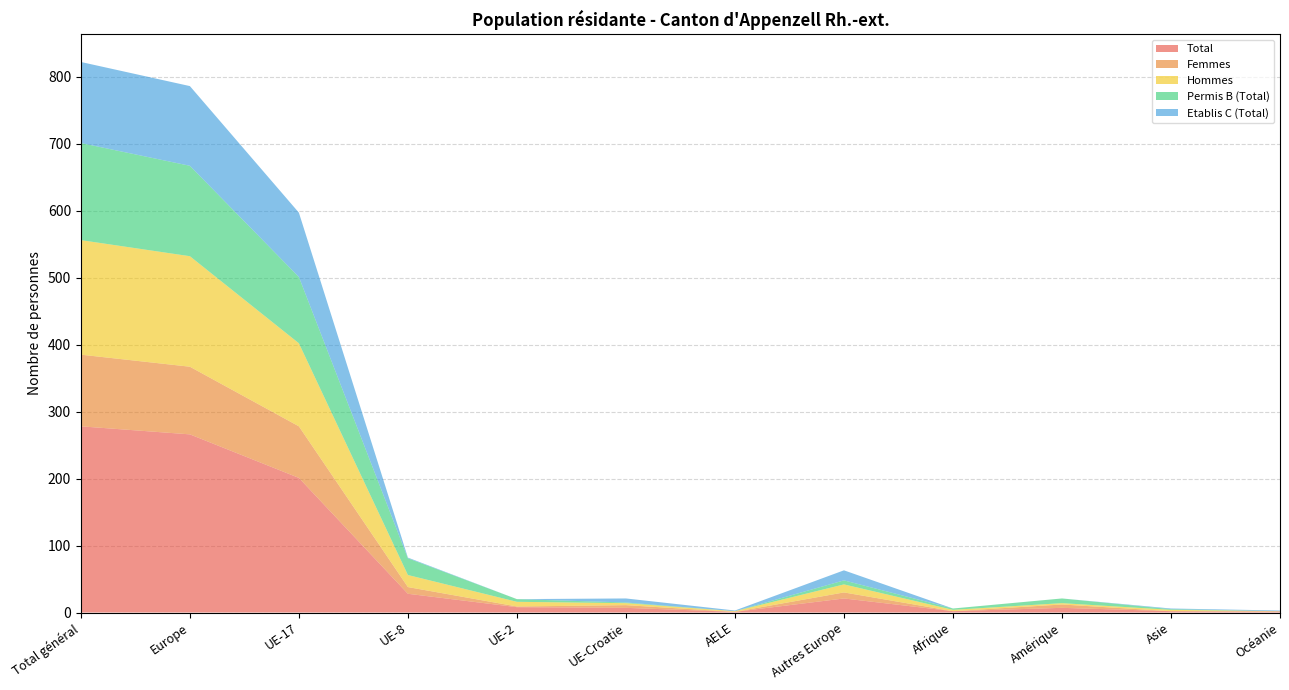

Reading left to right, extract all data points from this chart.

Total: Total général=278	Europe=266	UE-17=201	UE-8=28	UE-2=8	UE-Croatie=7	AELE=1	Autres Europe=21	Afrique=2	Amérique=7	Asie=2	Océanie=1
Femmes: Total général=107	Europe=101	UE-17=77	UE-8=10	UE-2=1	UE-Croatie=4	AELE=0	Autres Europe=9	Afrique=0	Amérique=5	Asie=0	Océanie=1
Hommes: Total général=171	Europe=165	UE-17=124	UE-8=18	UE-2=7	UE-Croatie=3	AELE=1	Autres Europe=12	Afrique=2	Amérique=2	Asie=2	Océanie=0
Permis B (Total): Total général=145	Europe=135	UE-17=99	UE-8=25	UE-2=4	UE-Croatie=1	AELE=0	Autres Europe=6	Afrique=2	Amérique=7	Asie=1	Océanie=0
Etablis C (Total): Total général=121	Europe=119	UE-17=96	UE-8=1	UE-2=0	UE-Croatie=6	AELE=1	Autres Europe=15	Afrique=0	Amérique=0	Asie=1	Océanie=1